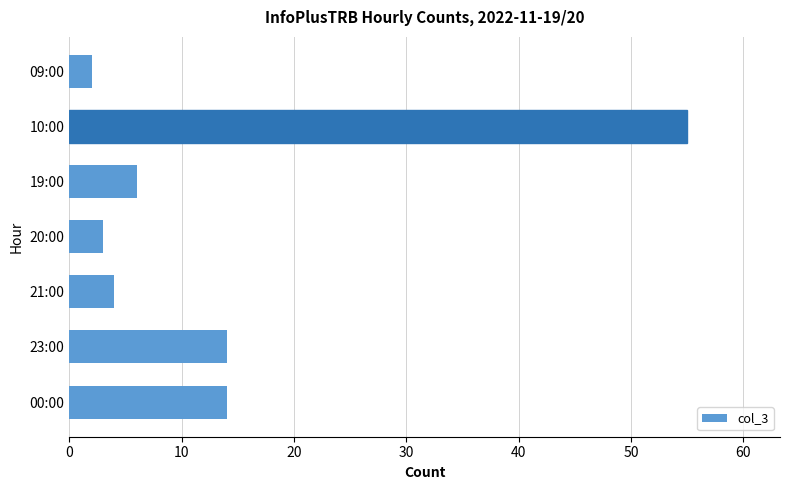

What is the change in value from 09:00 to 00:00?

+12